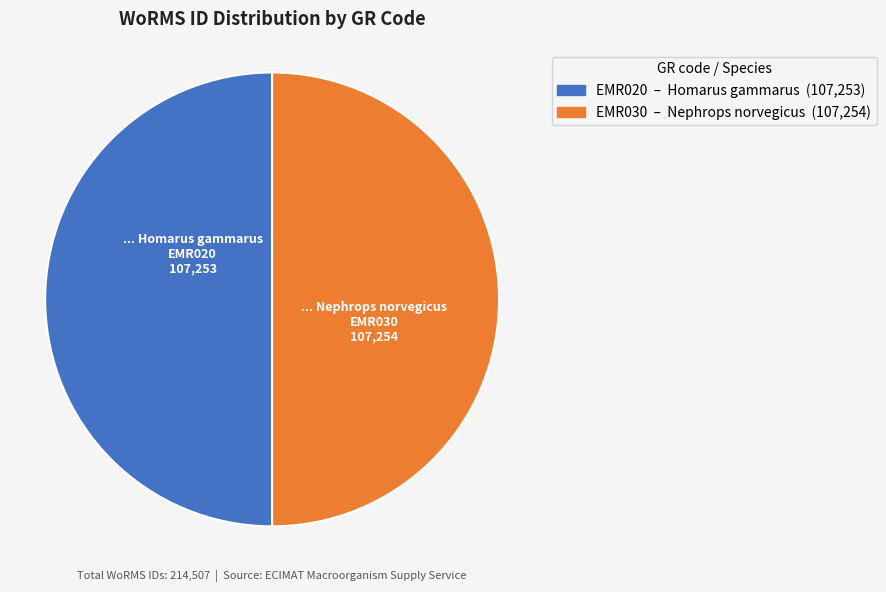

True or false: EMR030 accounts for 50% of the total.

True